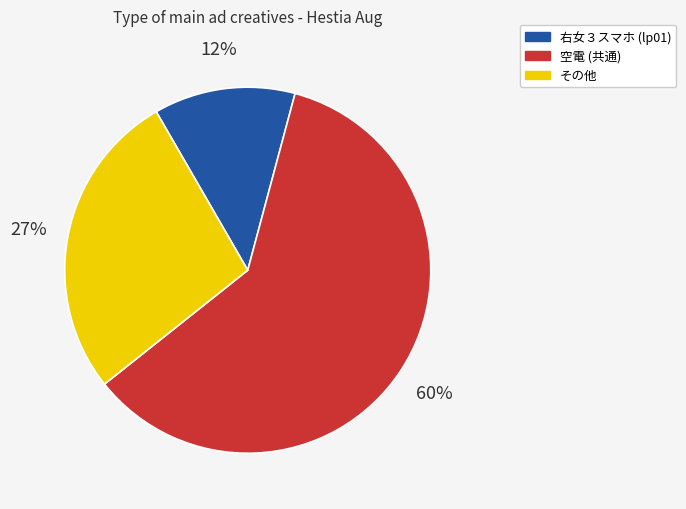

Does any single category account for the majority?

Yes